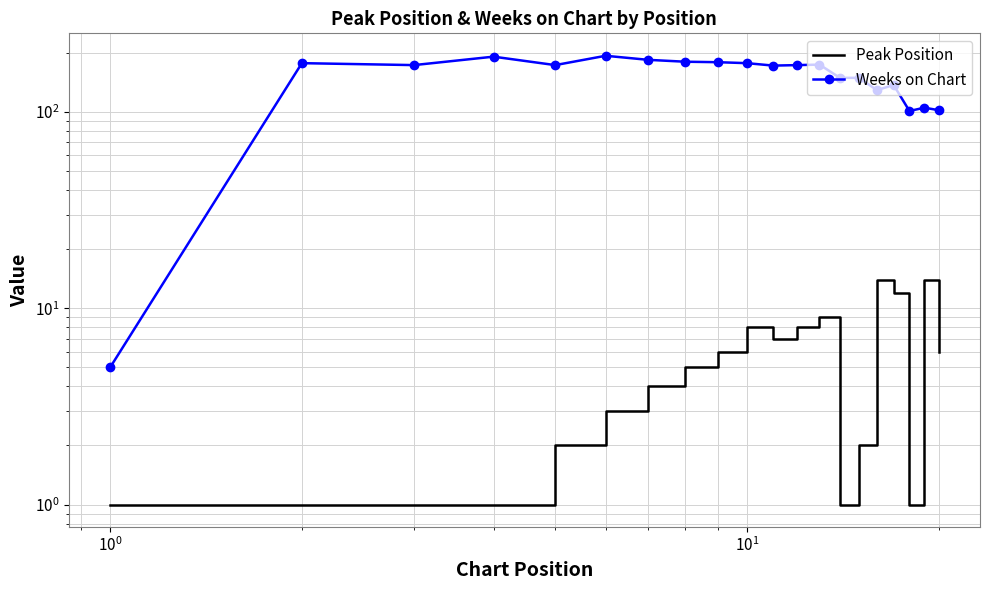

Is this an area chart (filled region under the line)?

No